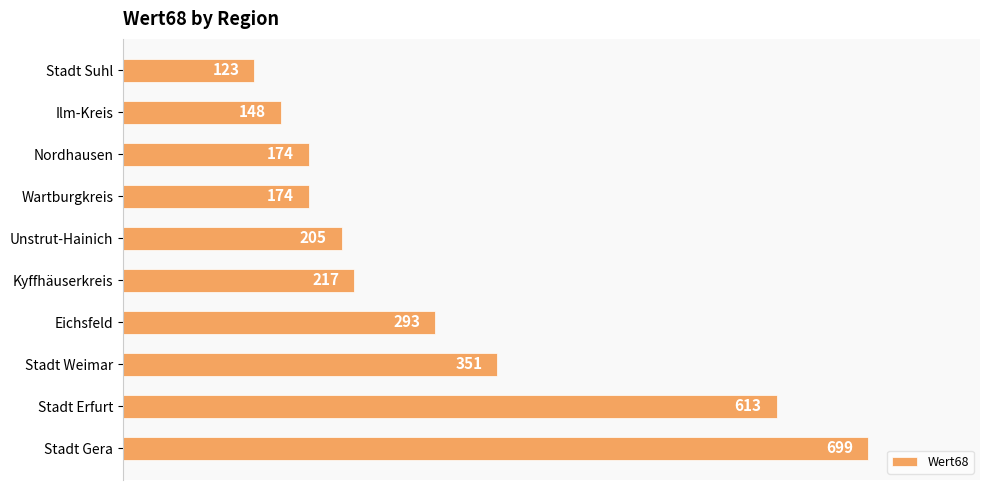

The chart shows a value of 351 at Stadt Weimar. True or false?

True